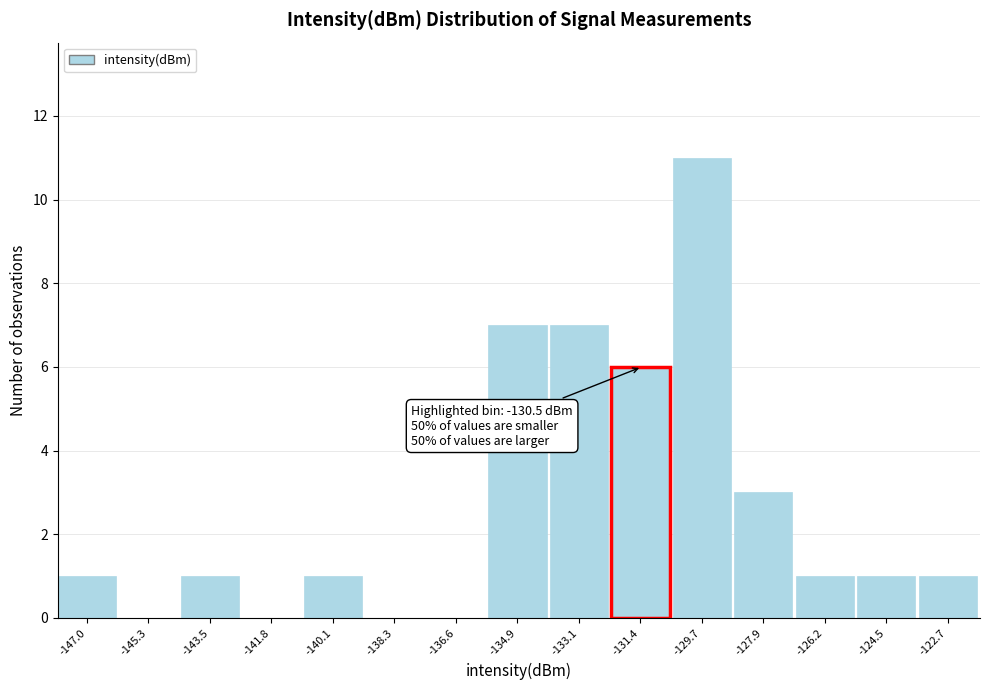

Reading right to left, list all the values displayed in this chart.

-122.7=1	-124.5=1	-126.2=1	-127.9=3	-129.7=11	-131.4=6	-133.1=7	-134.9=7	-136.6=0	-138.3=0	-140.1=1	-141.8=0	-143.5=1	-145.3=0	-147.0=1